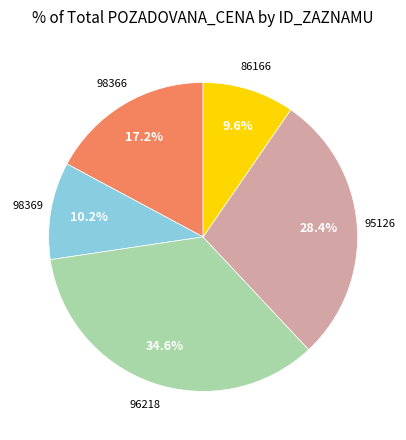

Is there a majority slice in this chart?

No